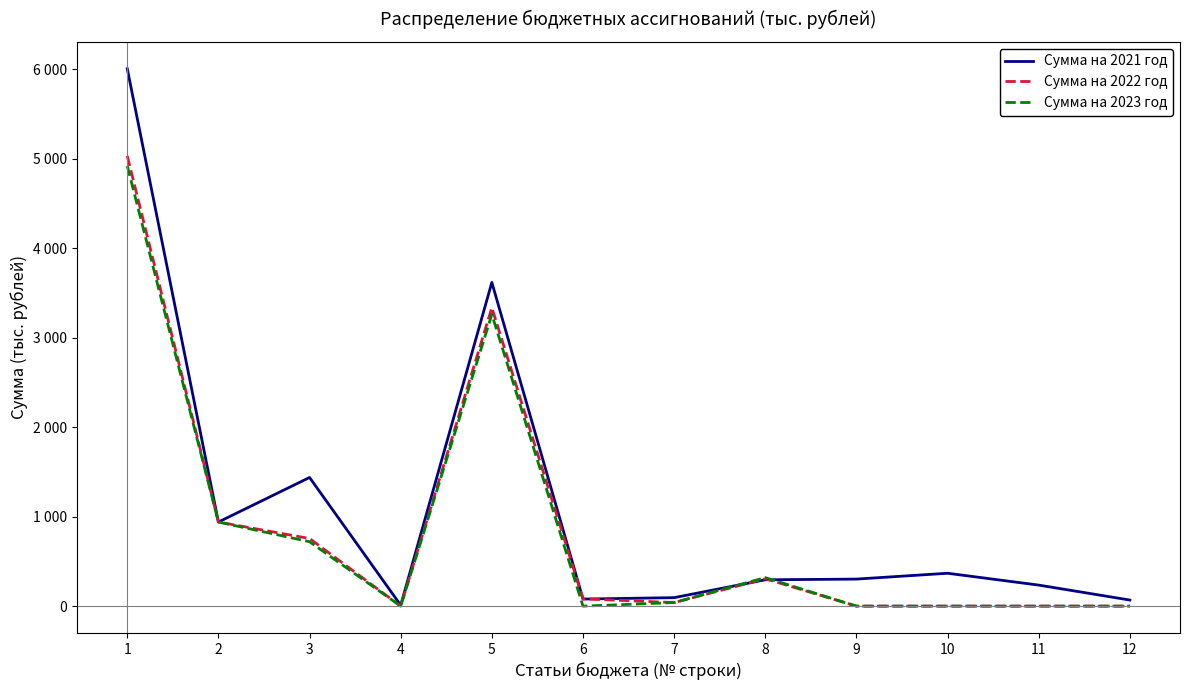

Which series has the largest range (max minus min)?

Сумма на 2021 год